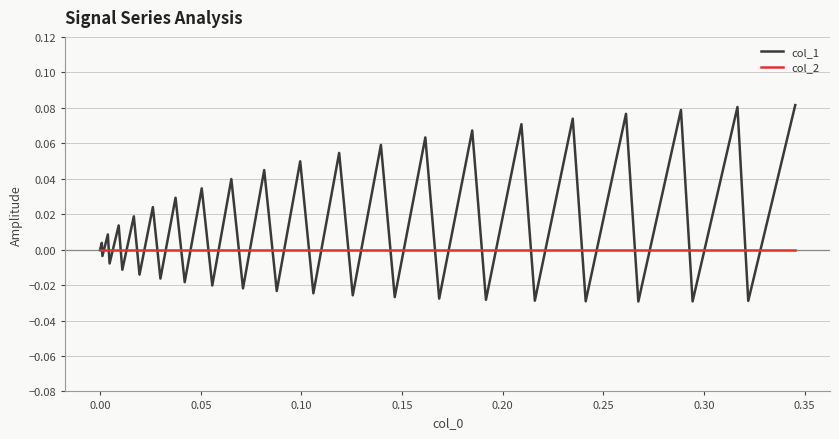

Which series has the largest total across all categories?

col_1